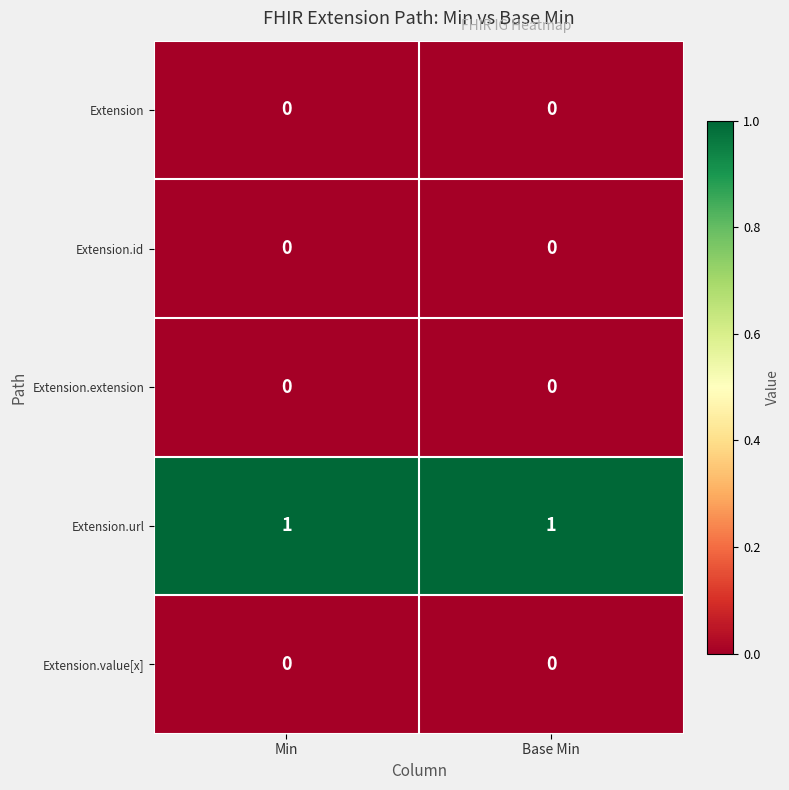

Which has a higher value, Base Min or Min?

Base Min